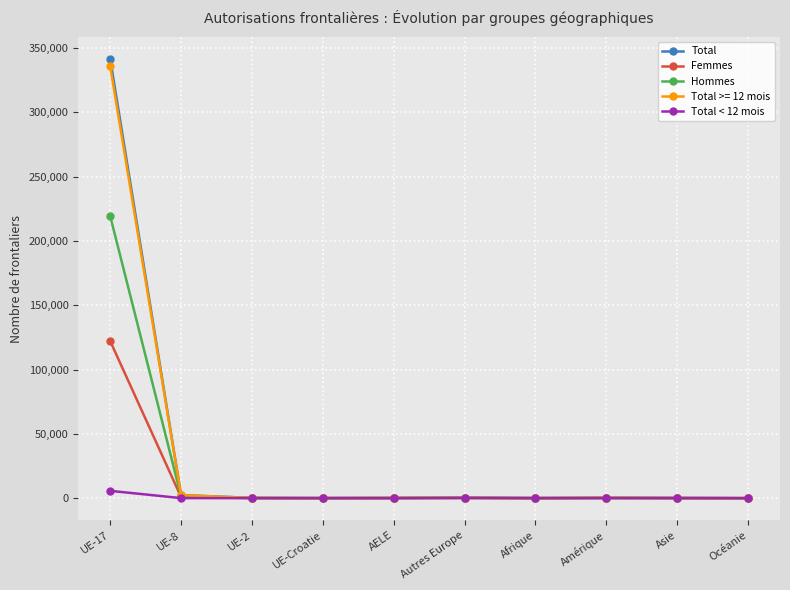

At which label does Total < 12 mois first exceed 34?

UE-17